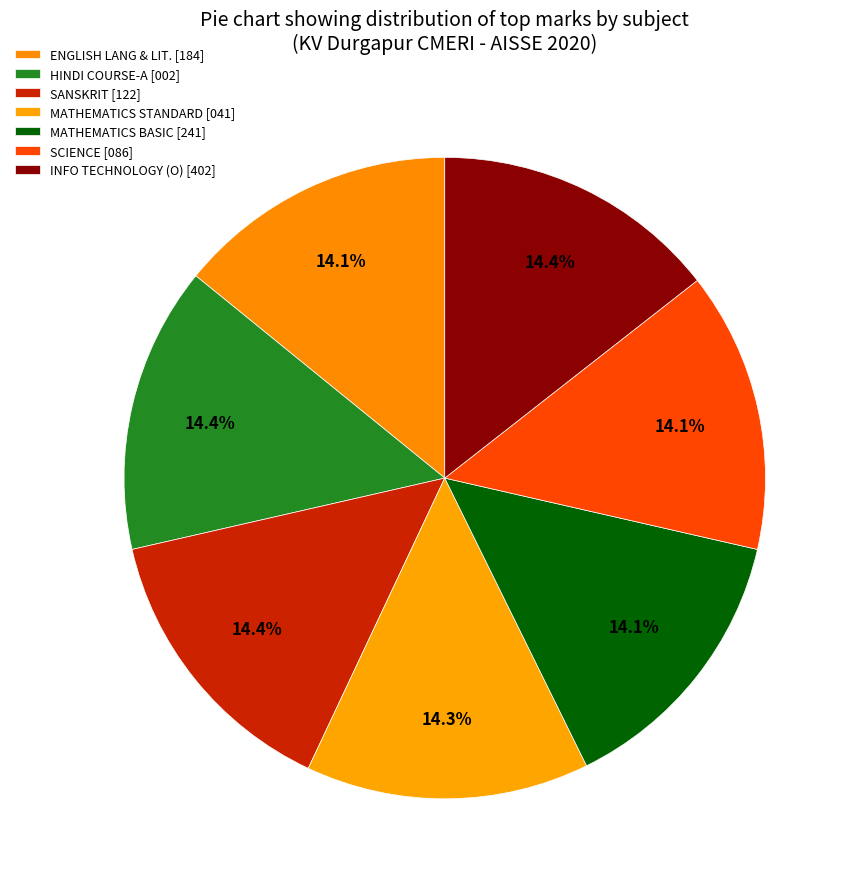

How many slices are in this pie chart?

7